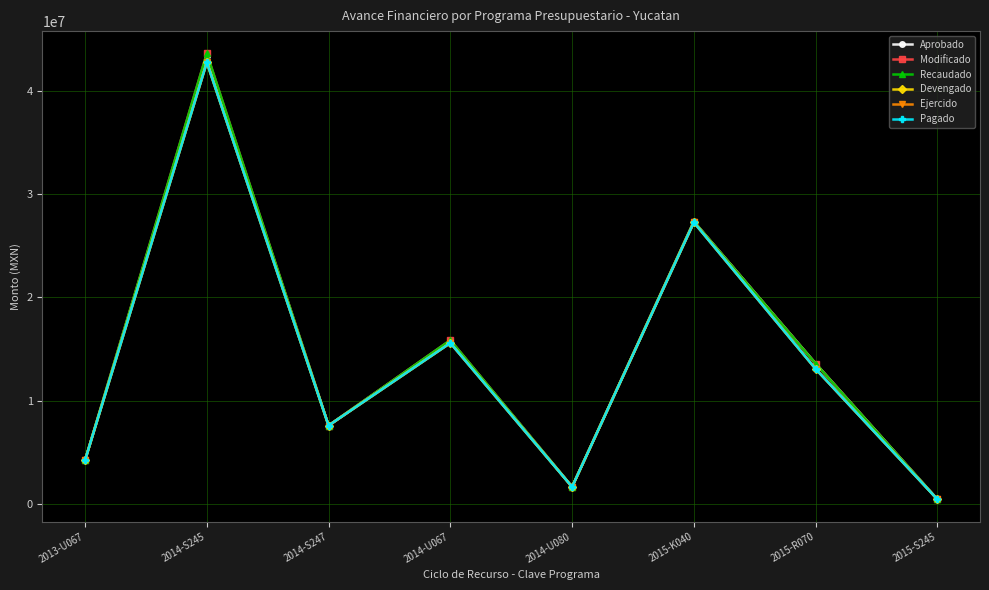

Which has a higher value, 2014-U080 or 2014-U067?

2014-U067